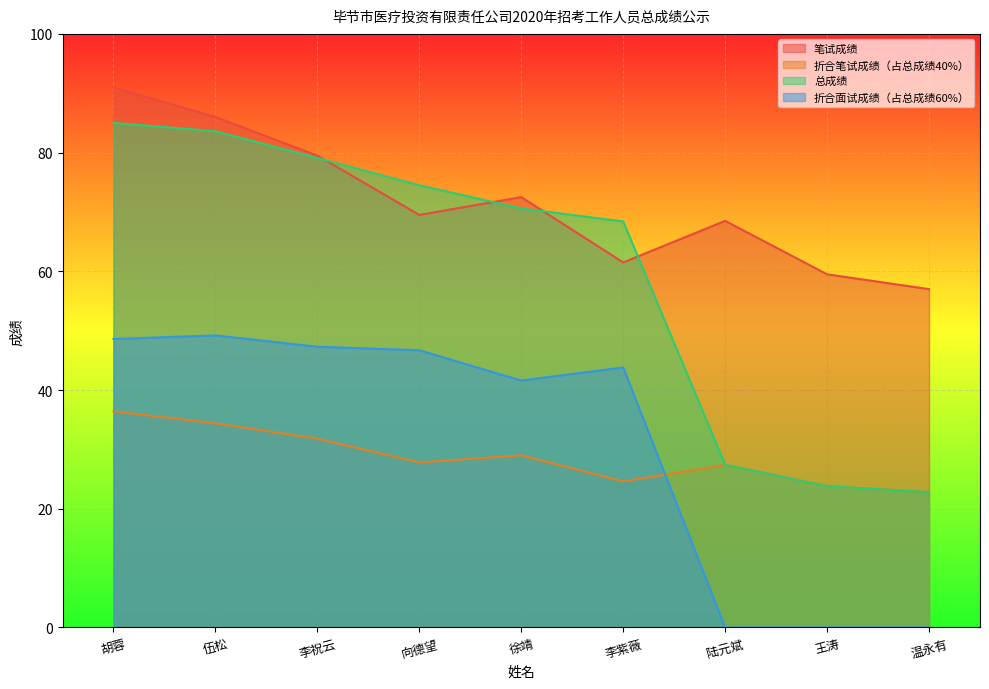

How many interior local valleys does the 折合面试成绩（占总成绩60%） series have?

1